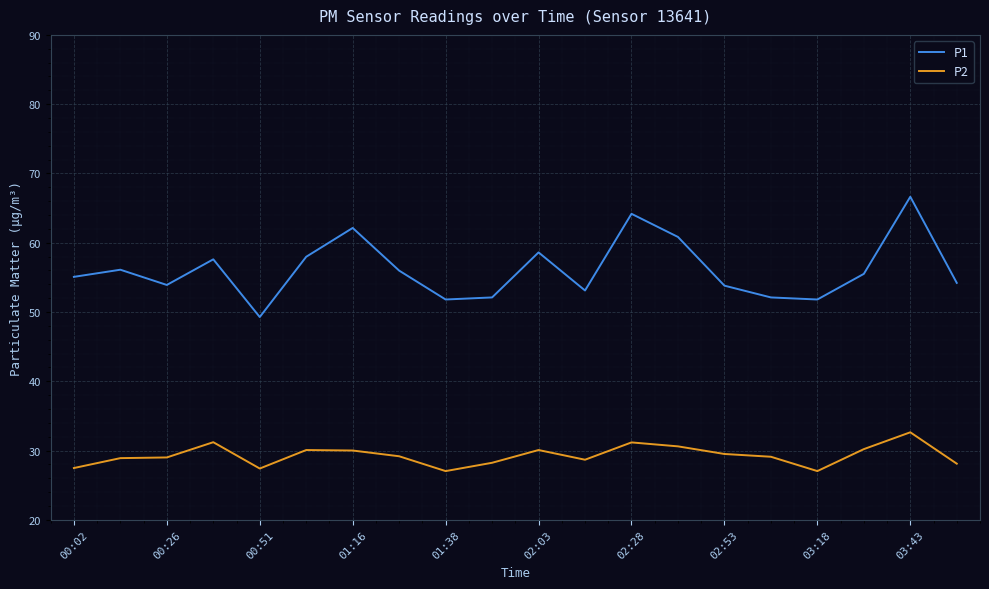

True or false: P2 and P1 intersect in this chart.

False